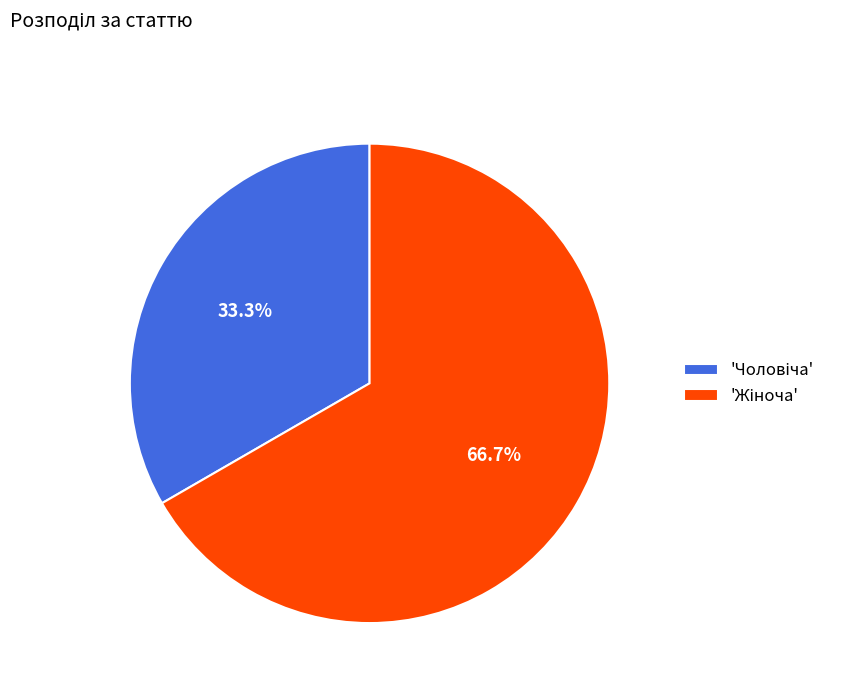

Is there any slice that represents more than half of the pie?

Yes